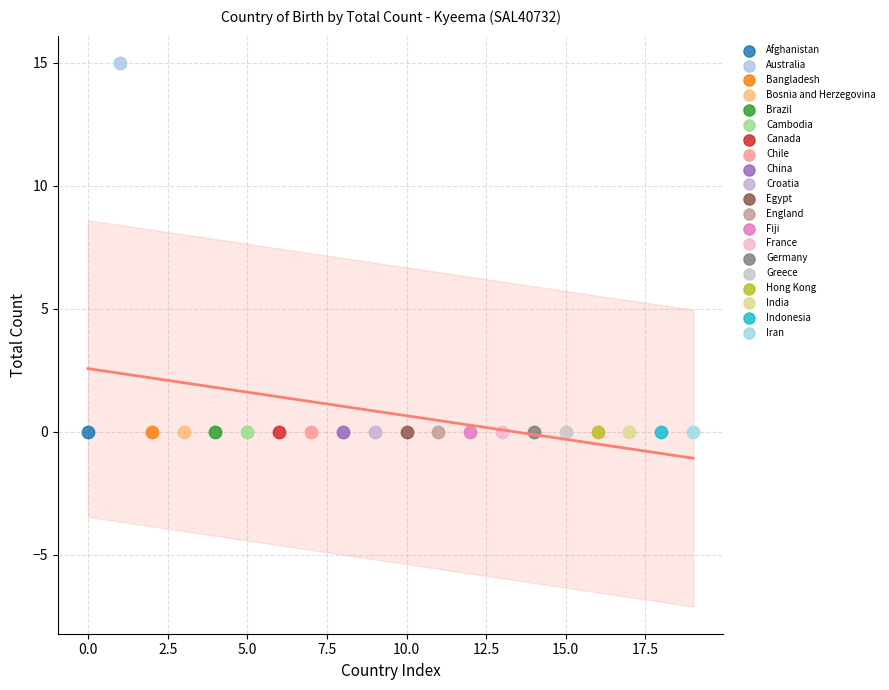

What are all the series names shown in the legend?

Afghanistan, Australia, Bangladesh, Bosnia and Herzegovina, Brazil, Cambodia, Canada, Chile, China, Croatia, Egypt, England, Fiji, France, Germany, Greece, Hong Kong, India, Indonesia, Iran